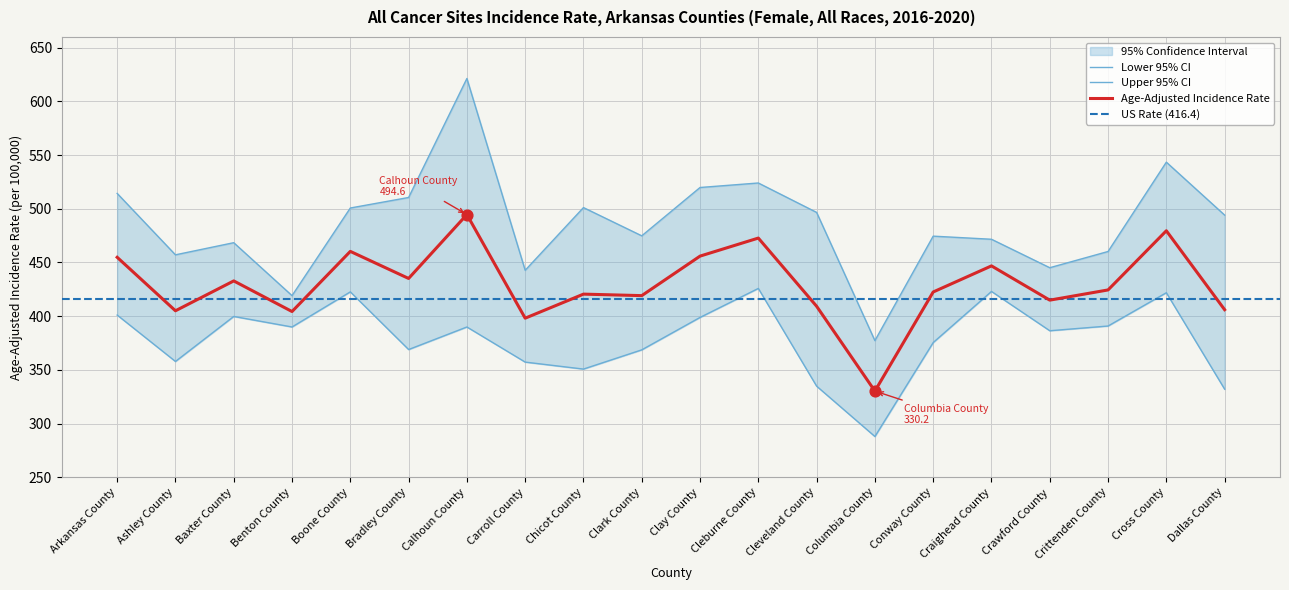

At how many categories does at least one series exceed 308?

20